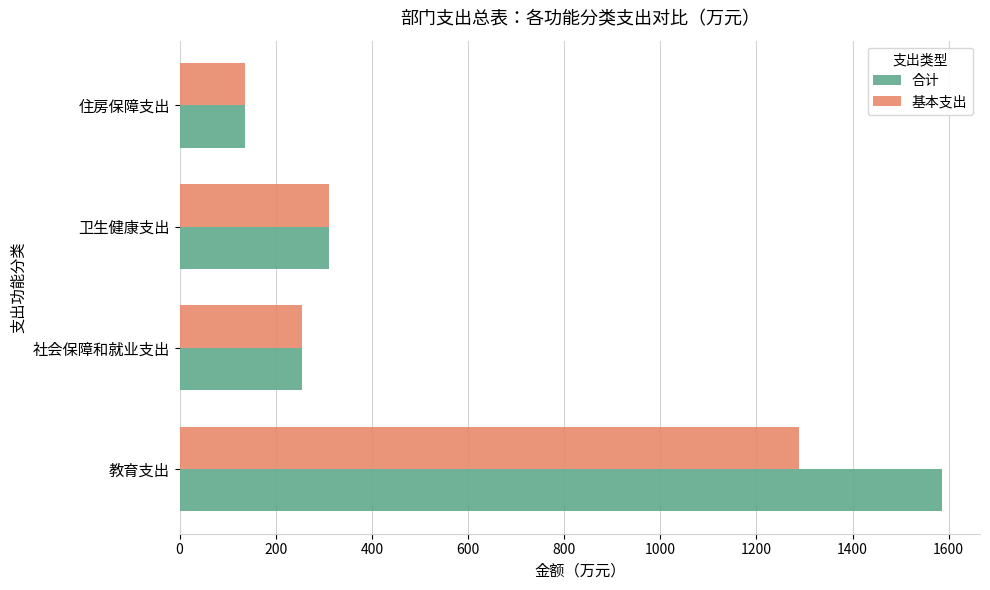

Rank the series by their average value, from highest to lowest.

合计, 基本支出